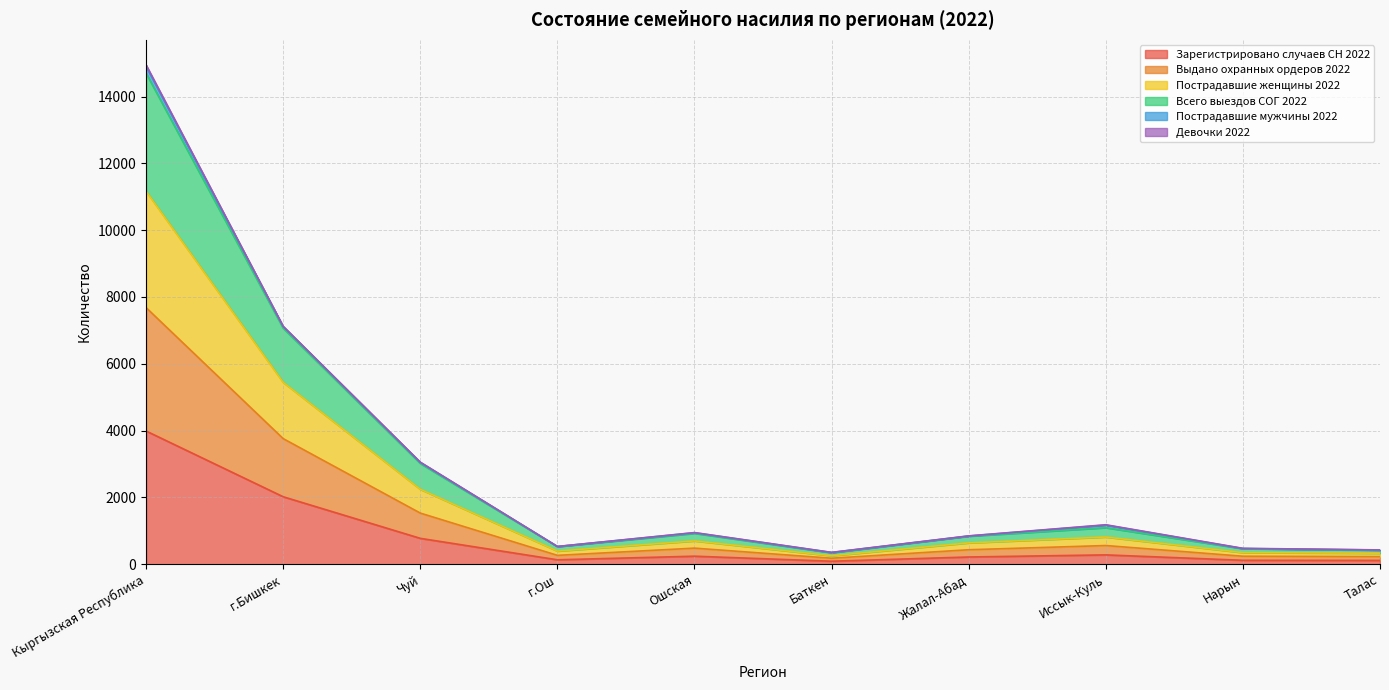

True or false: Зарегистрировано случаев СН 2022 and Пострадавшие женщины 2022 cross at least once.

False